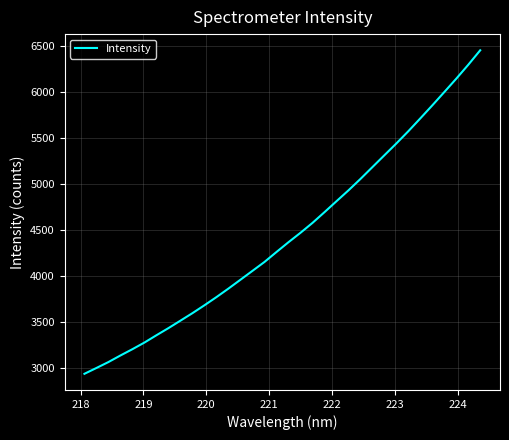

What is the maximum value shown in the chart?

6450.5